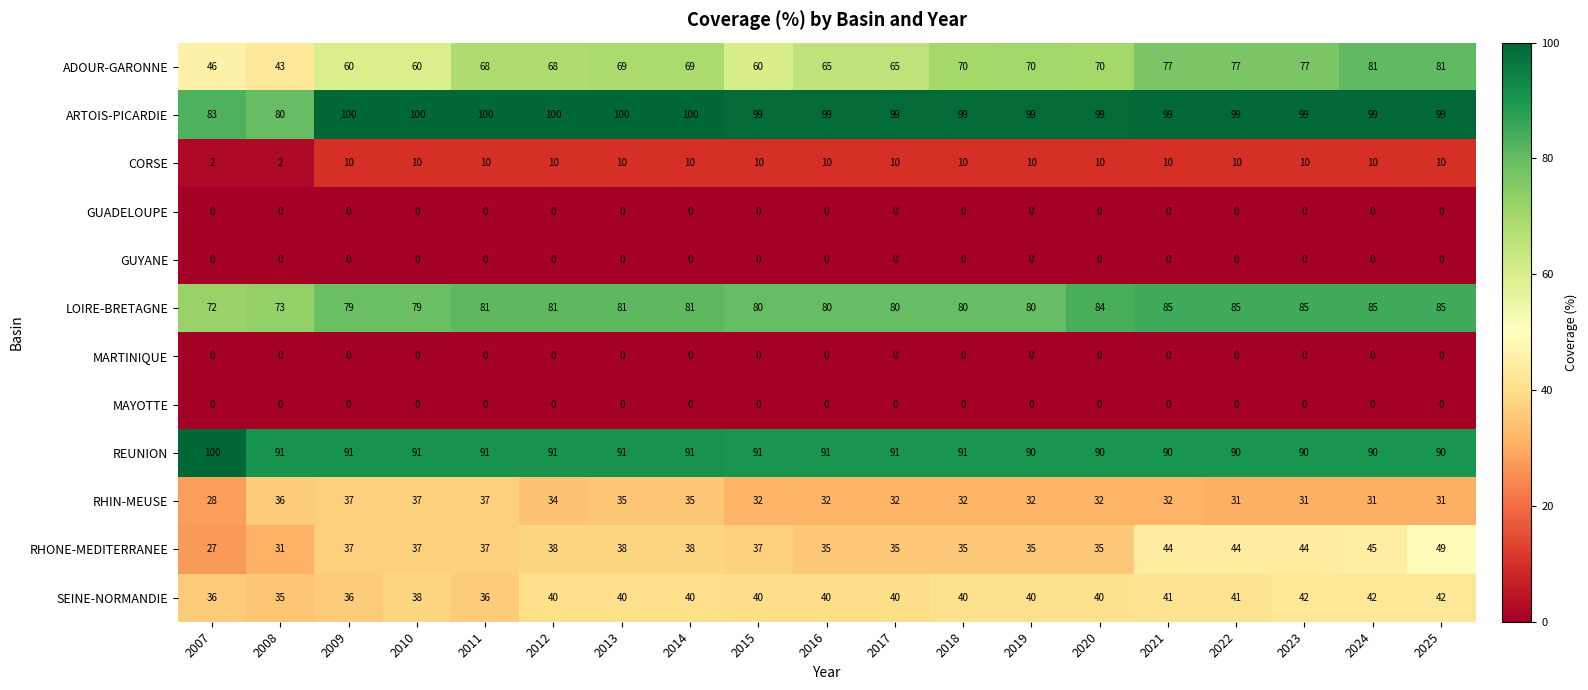

What is the sum of the ADOUR-GARONNE values at 2022 and 2025?

158